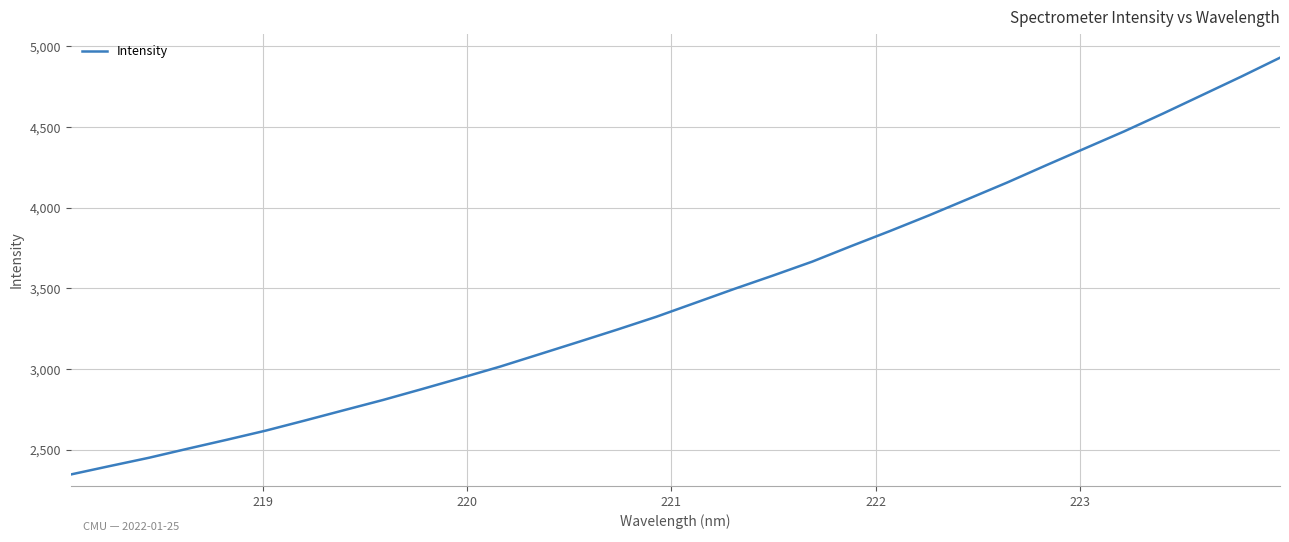

What is the smallest value displayed?

2346.7